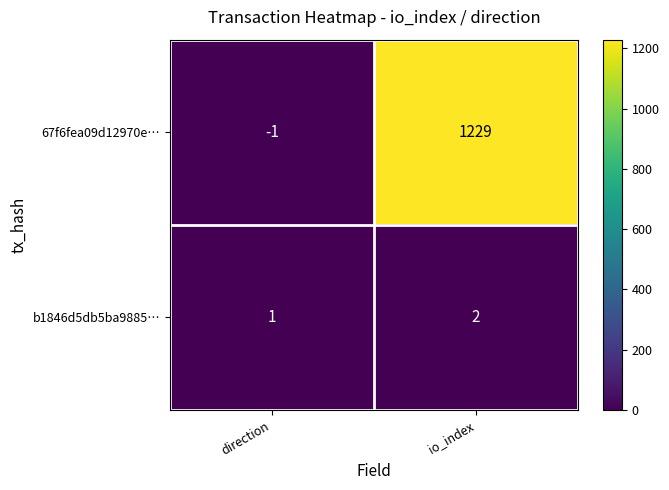

What is the difference between the 67f6fea09d12970e… values at direction and io_index?

1230